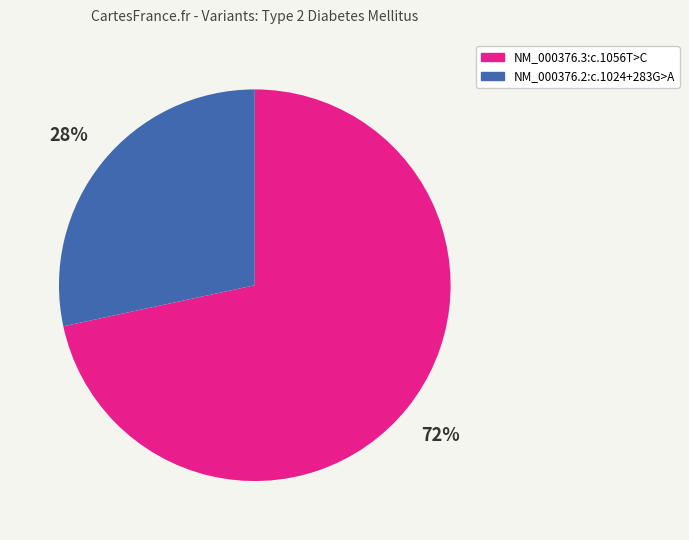

True or false: NM_000376.3:c.1056T>C accounts for 61% of the total.

False